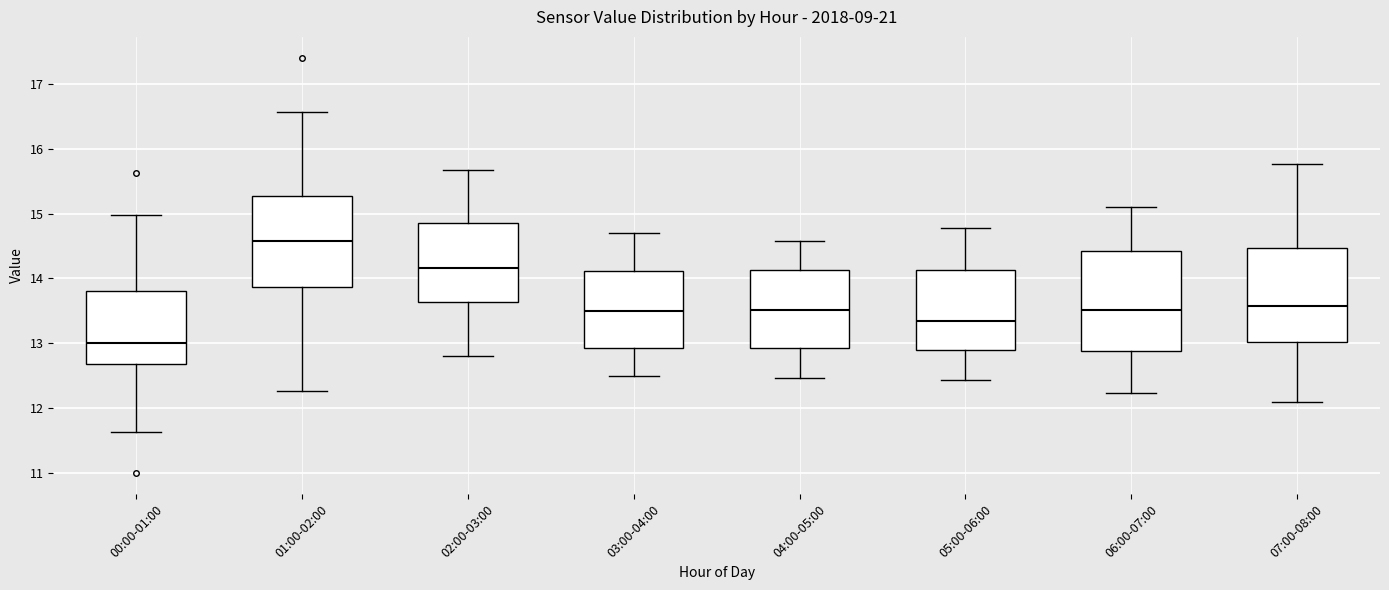

Reading left to right, transcribe this box plot: for each box, give where its median line is, the range the box spans, and where its two whiskers end, as read against the y-axis. The values are not printed on the chart, so give them approximately, as read against the axis.

00:00-01:00: median 13.0, box 12.7 to 13.8, whiskers 11.6 to 15.0
01:00-02:00: median 14.6, box 13.9 to 15.3, whiskers 12.3 to 16.6
02:00-03:00: median 14.2, box 13.6 to 14.8, whiskers 12.8 to 15.7
03:00-04:00: median 13.5, box 12.9 to 14.1, whiskers 12.5 to 14.7
04:00-05:00: median 13.5, box 12.9 to 14.1, whiskers 12.5 to 14.6
05:00-06:00: median 13.4, box 12.9 to 14.1, whiskers 12.4 to 14.8
06:00-07:00: median 13.5, box 12.9 to 14.4, whiskers 12.2 to 15.1
07:00-08:00: median 13.6, box 13.0 to 14.5, whiskers 12.1 to 15.8